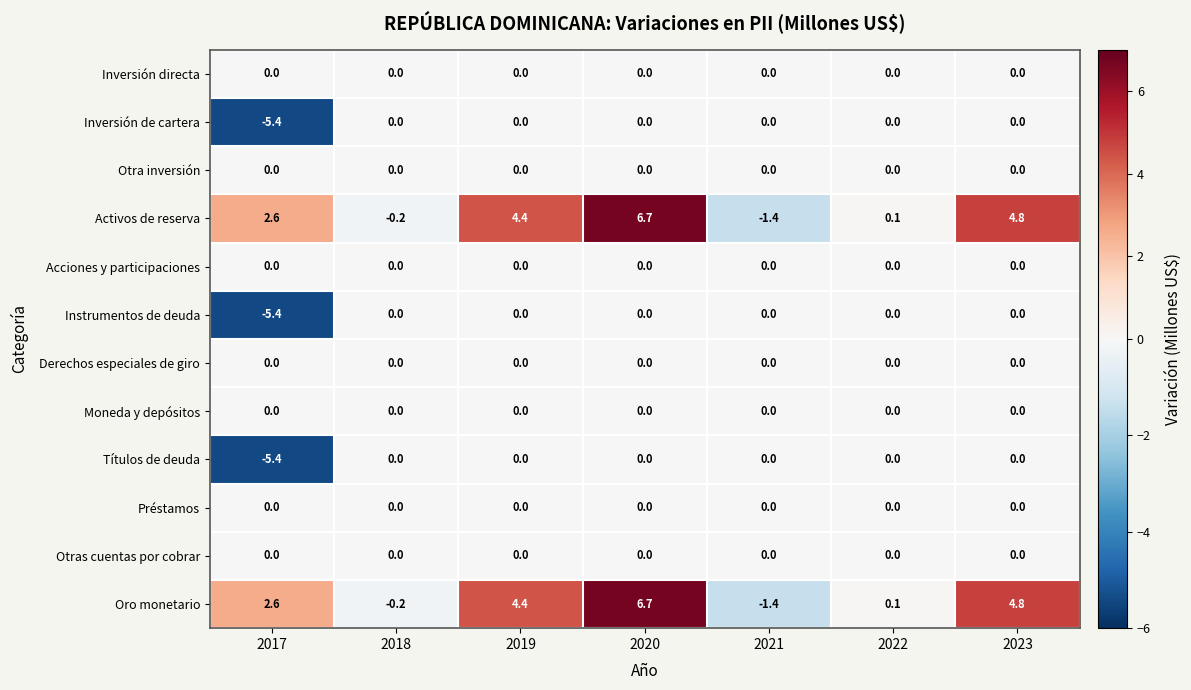

How many values in the Oro monetario series exceed 2?

4